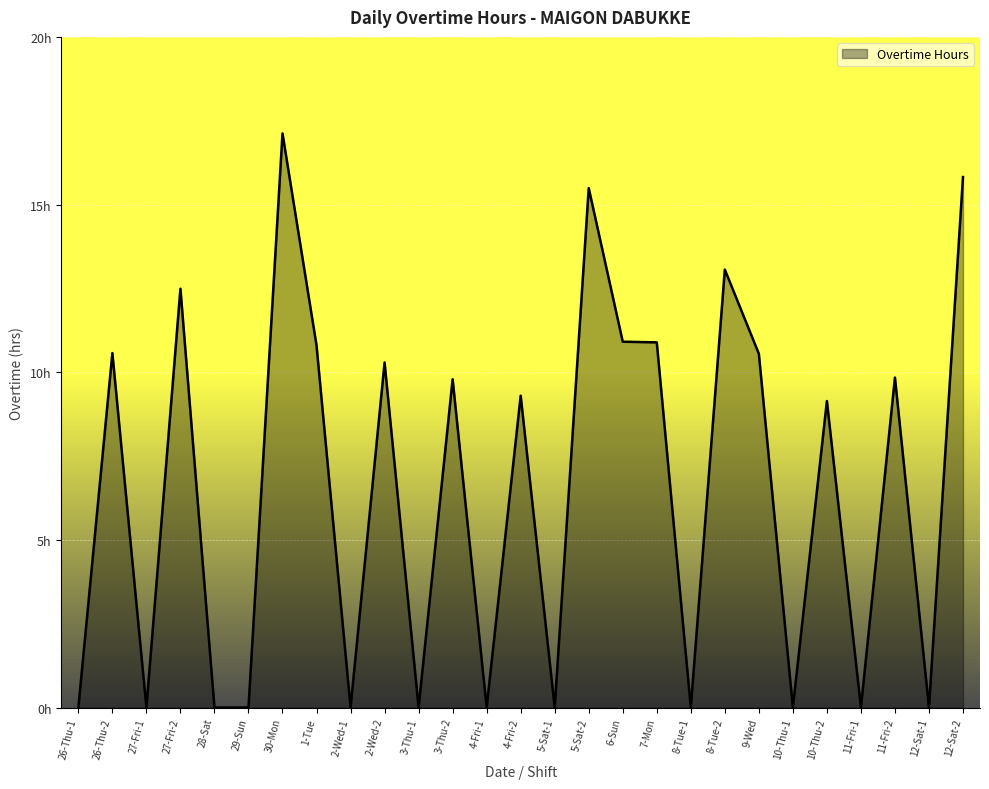

Where does the data first go above 9?

26-Thu-2